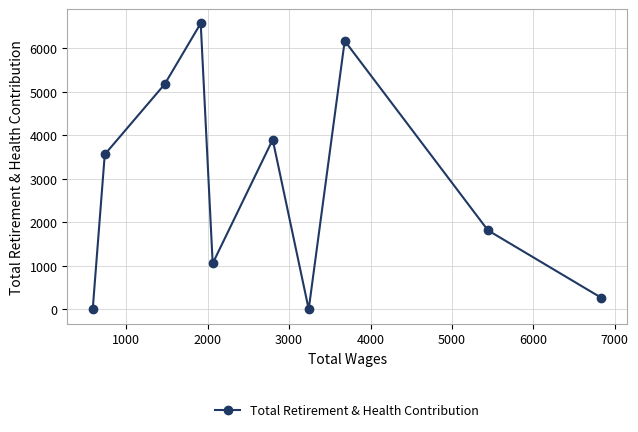

What is the greatest value displayed?

6573